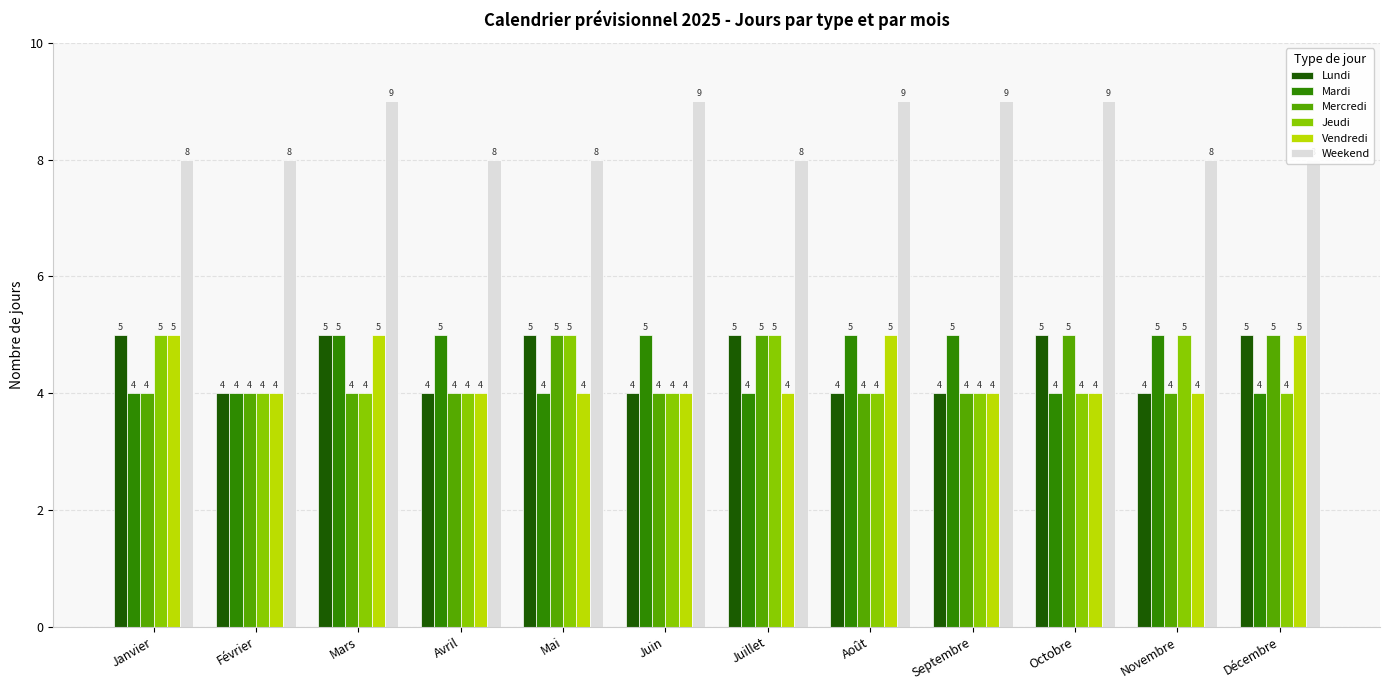

Is the value of Jeudi at Février greater than the value of Mardi at Mai?

No